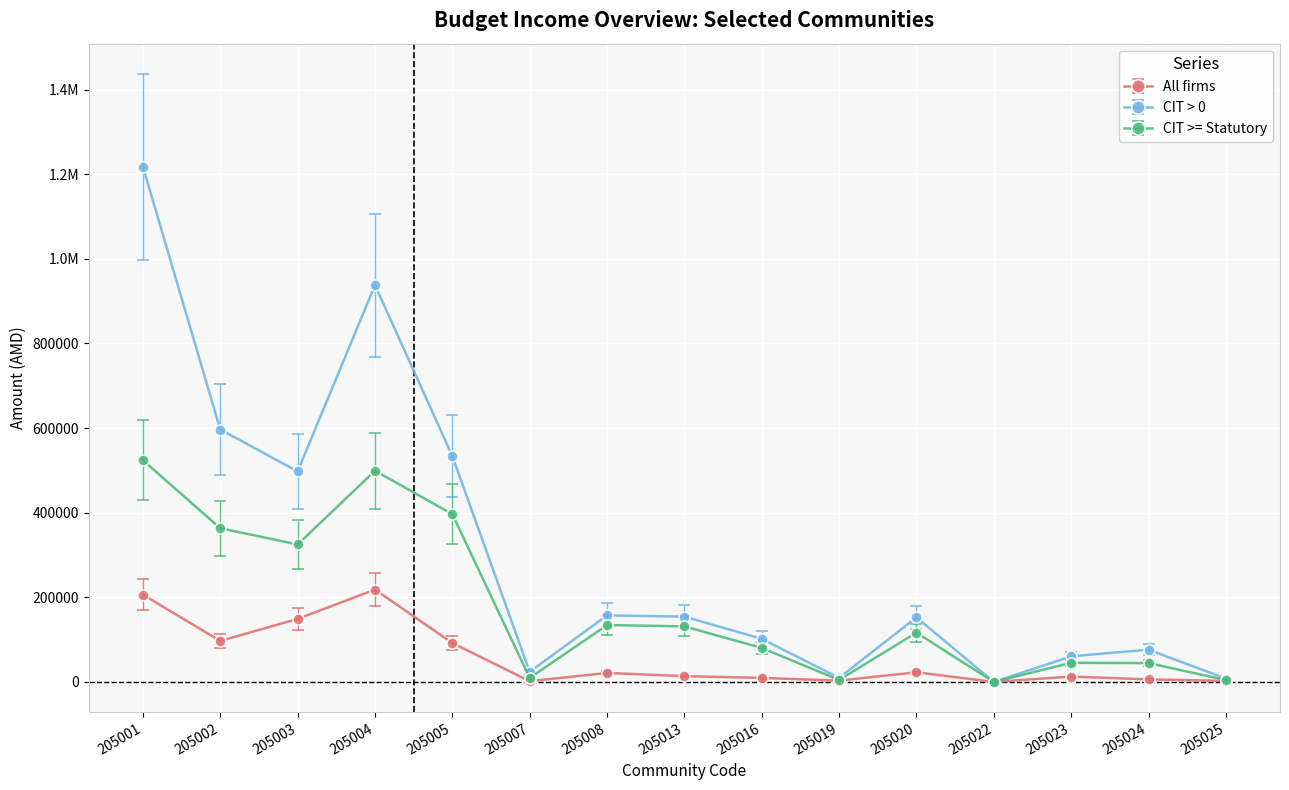

List the series in order of their peak value, lowest first.

All firms, CIT >= Statutory, CIT > 0